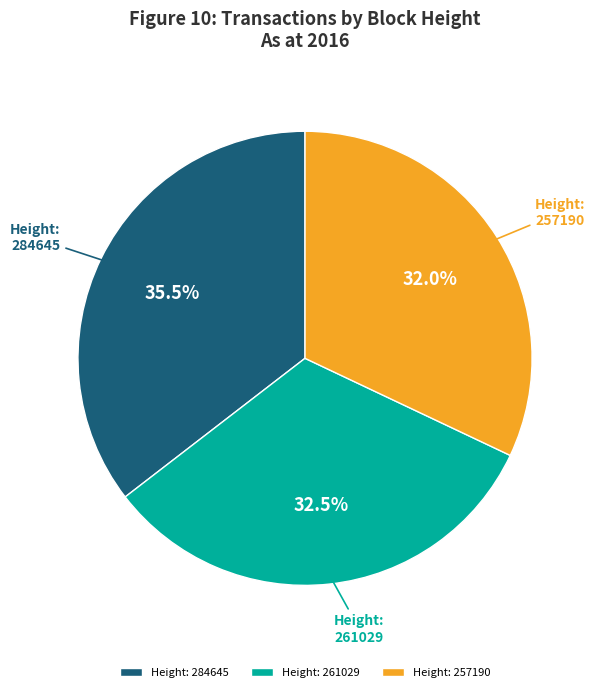

Does any single category account for the majority?

No